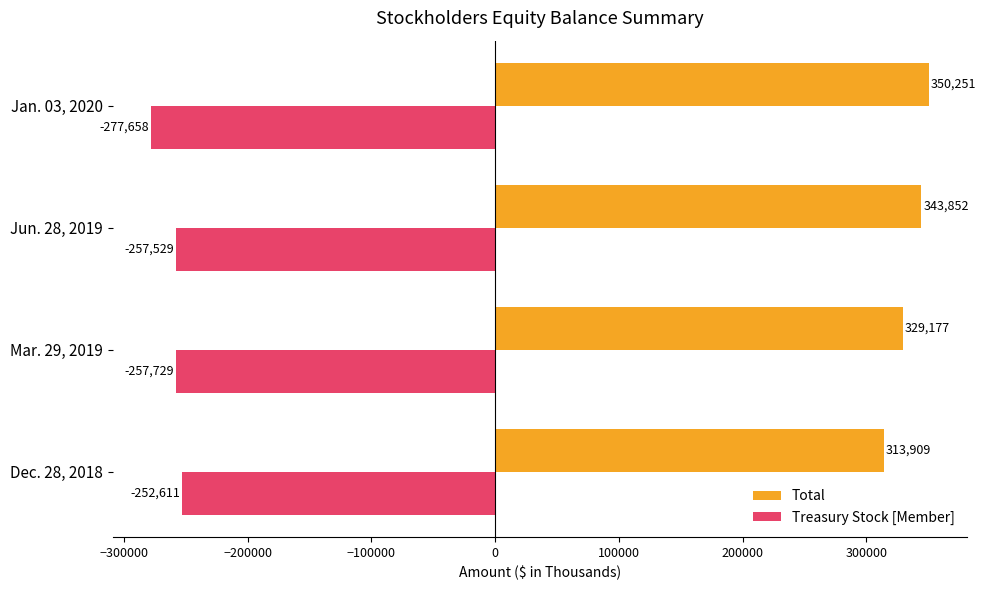

What is the smallest value displayed?

-277658